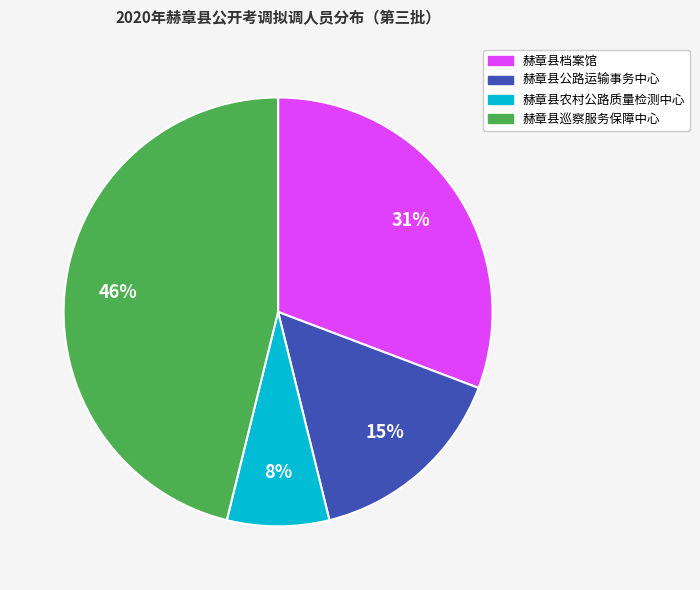

To the nearest percent, what percentage of the pie is 赫章县巡察服务保障中心?

46%